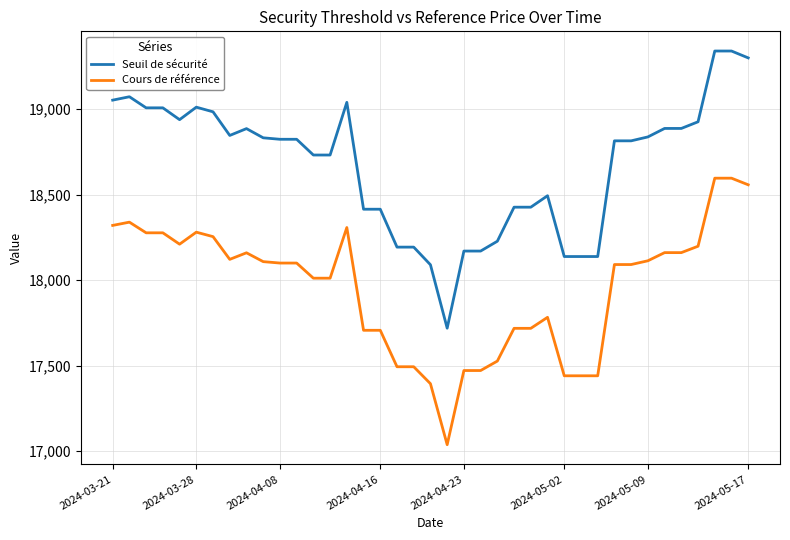

How many categories are shown in the chart?

39